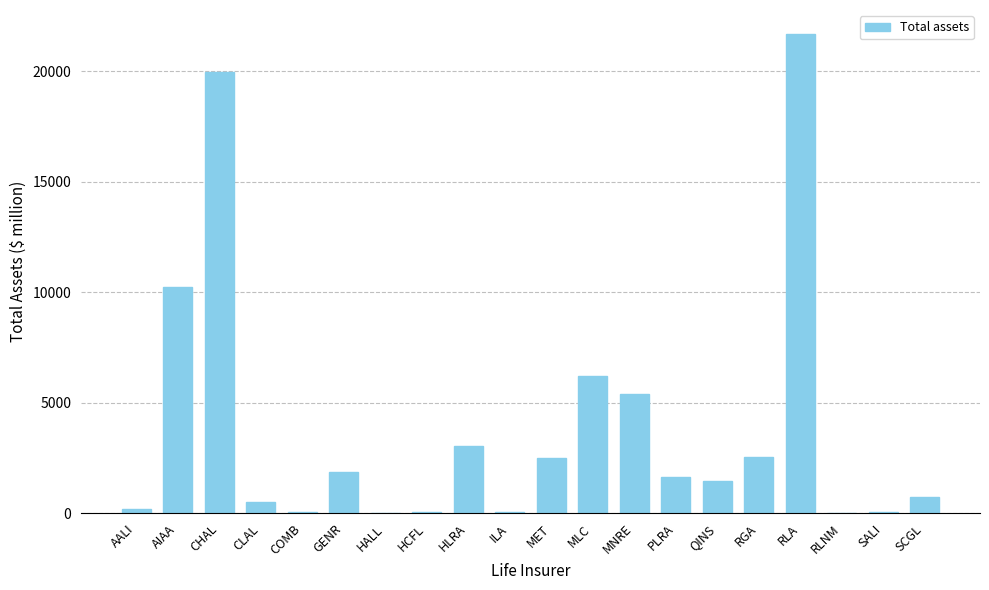

Which category has the highest value across all series?

RLA